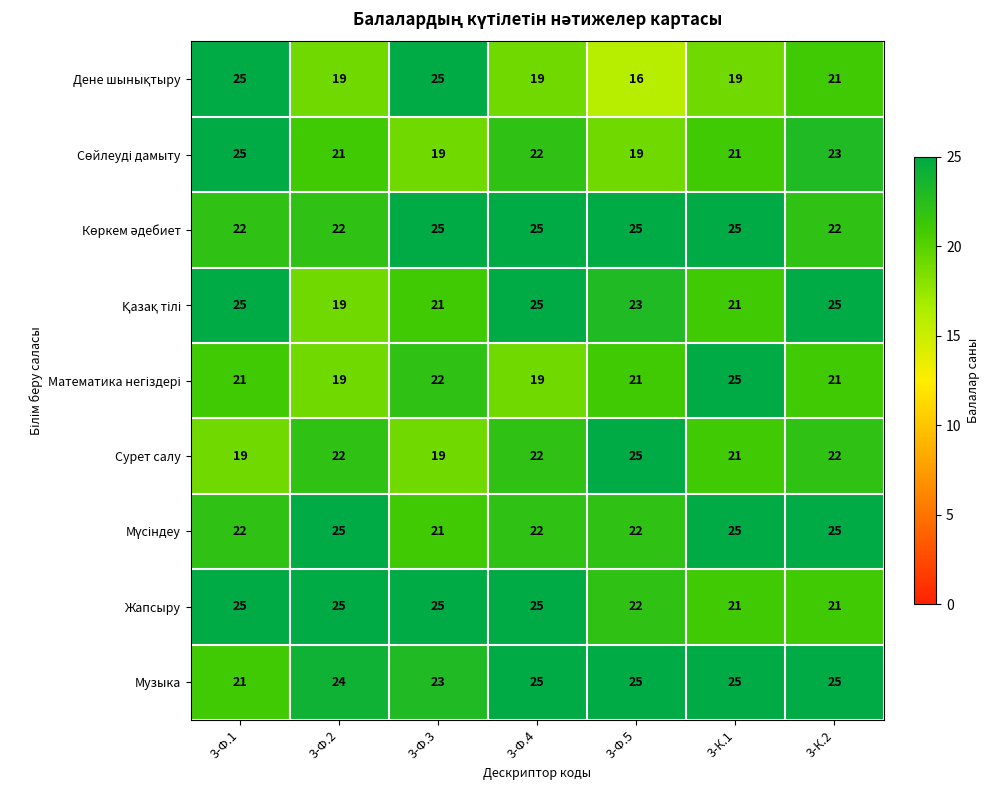

Which category has the lowest value across all series?

3-Ф.5